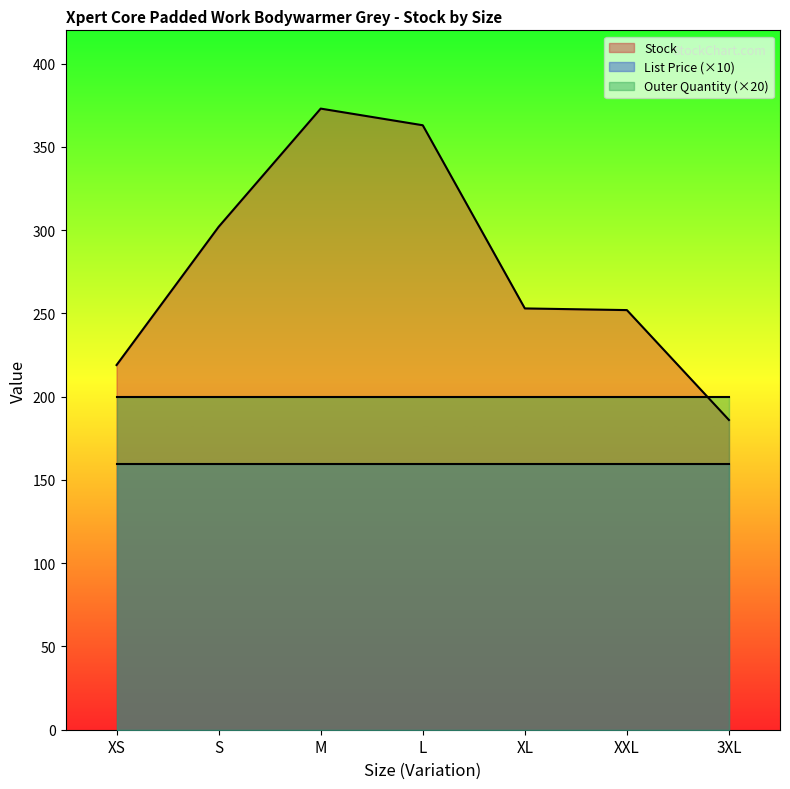

Which label corresponds to the smallest value in the chart?

XS